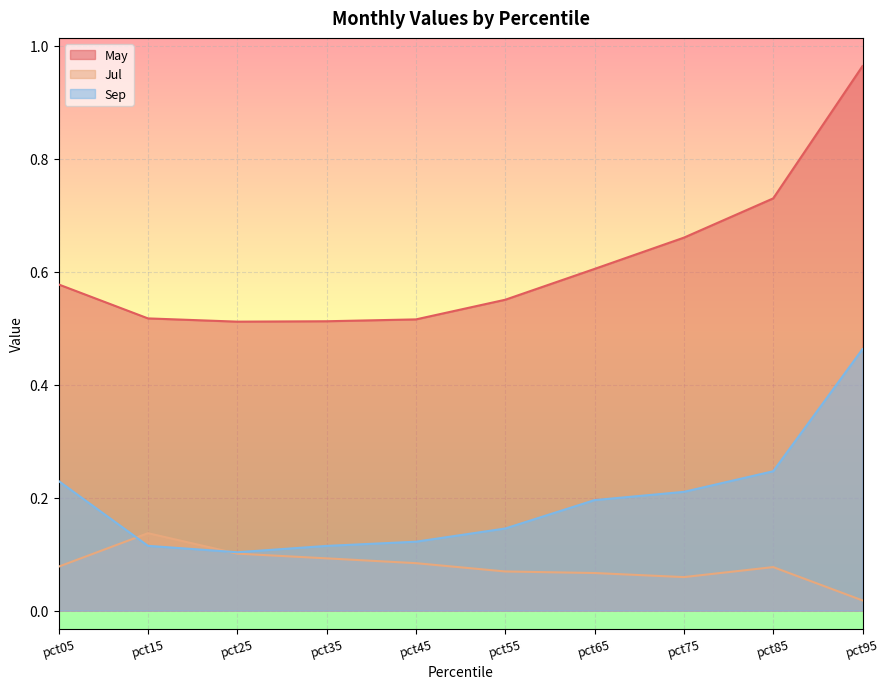

Between pct35 and pct85, which is larger?

pct85